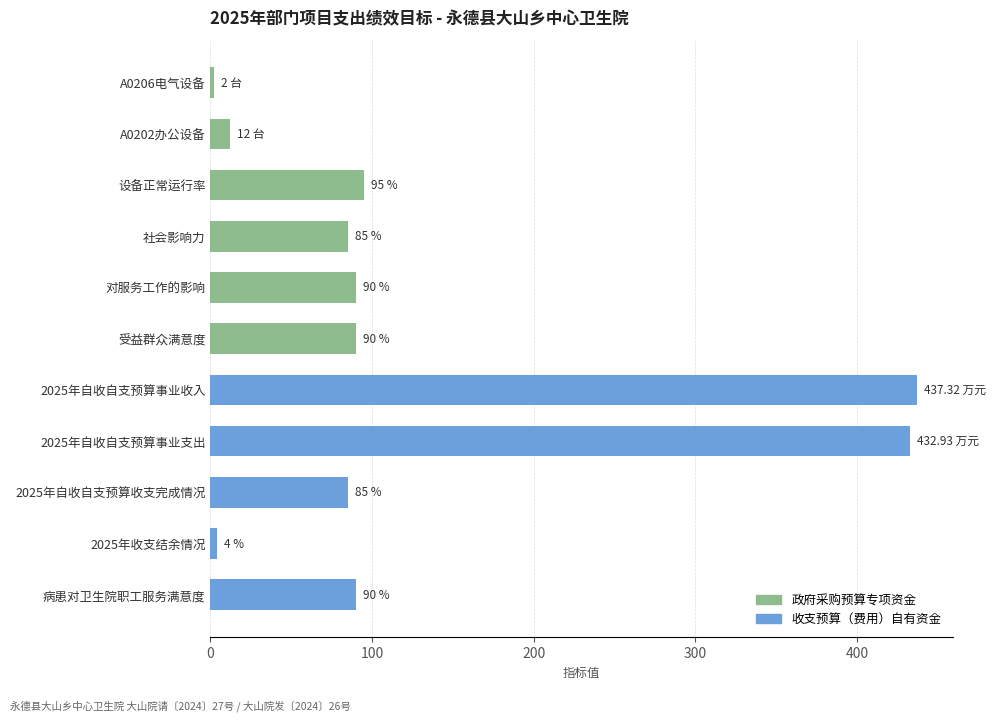

What is the change in value from 对服务工作的影响 to A0206电气设备?

-88.0